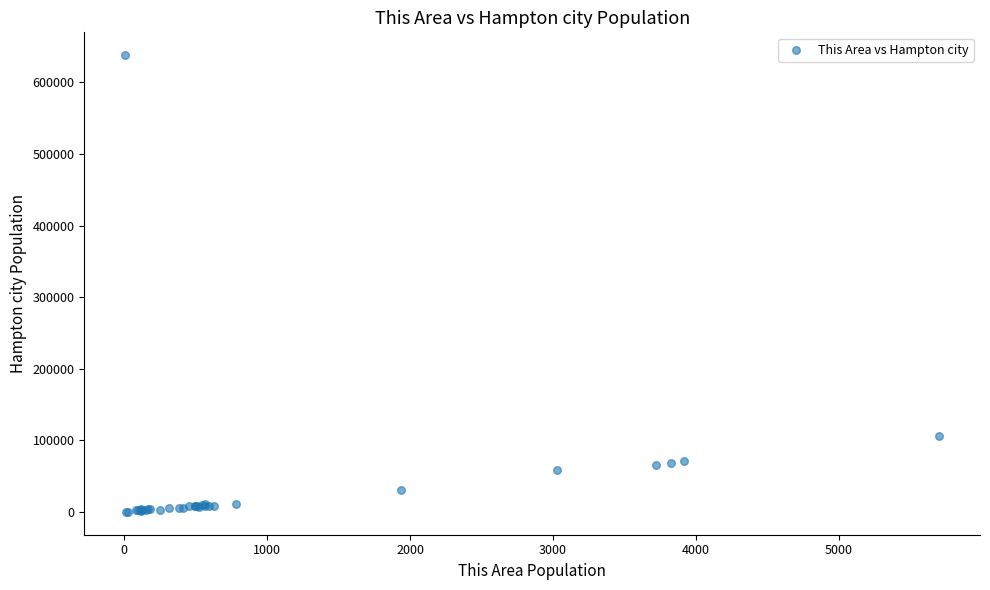

What Y value in the scatter plot is closest to 319145?

106162